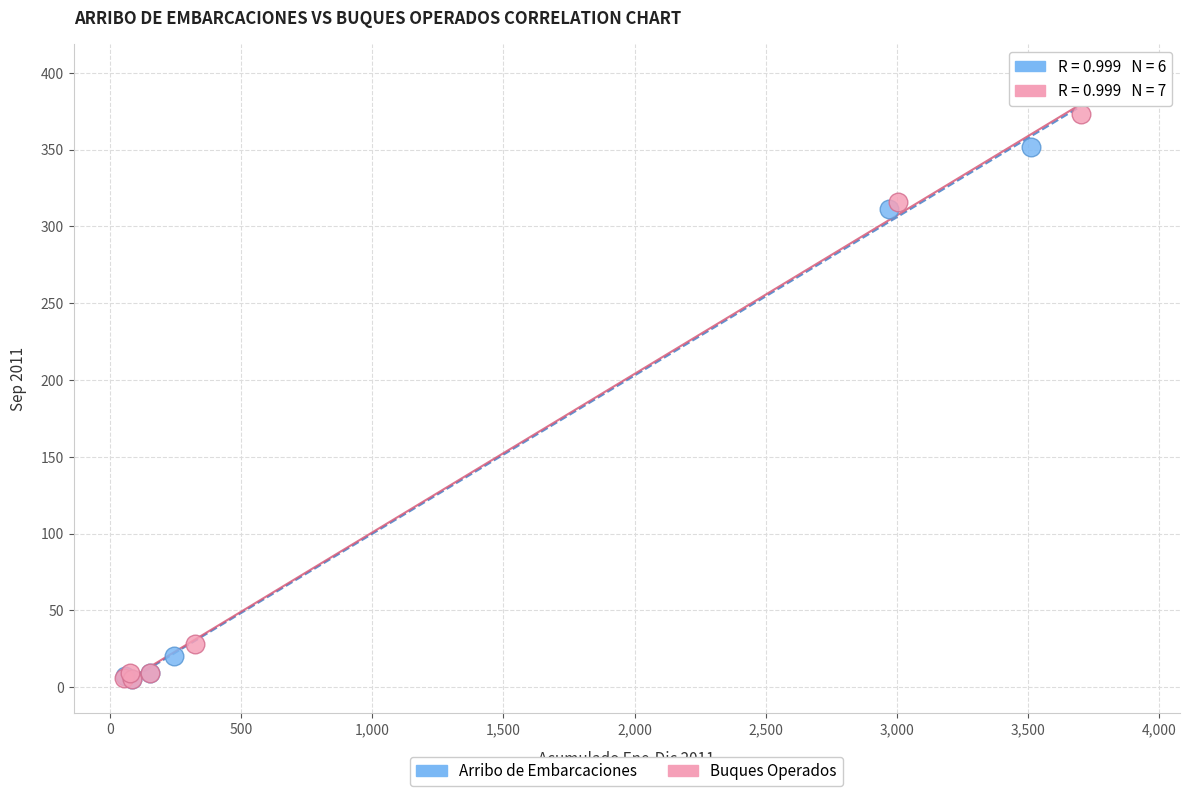

Which series contains the highest Y value?

Buques Operados